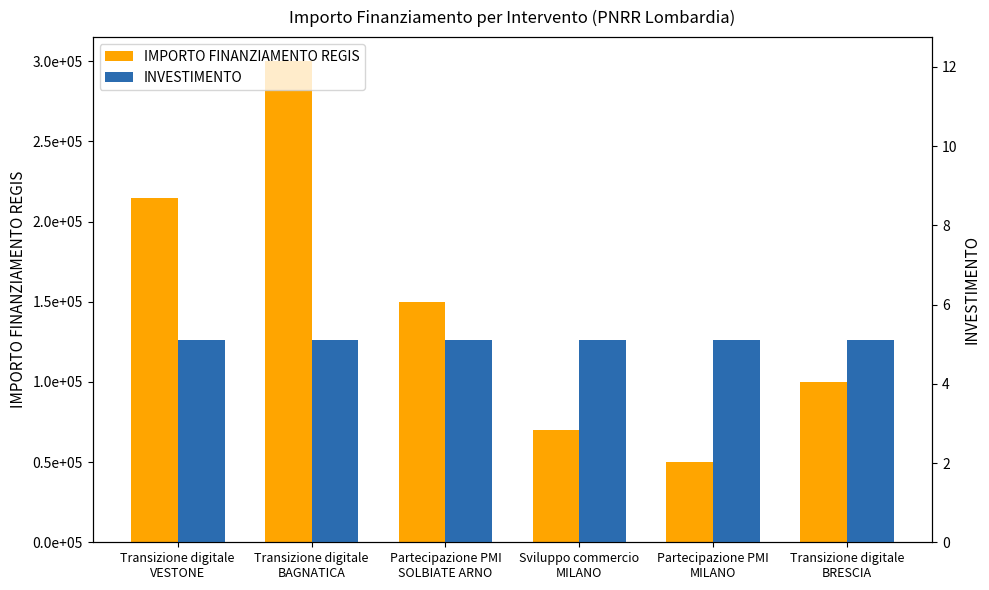

What is the difference between the maximum and second lowest values in the IMPORTO FINANZIAMENTO REGIS series?

230000.0